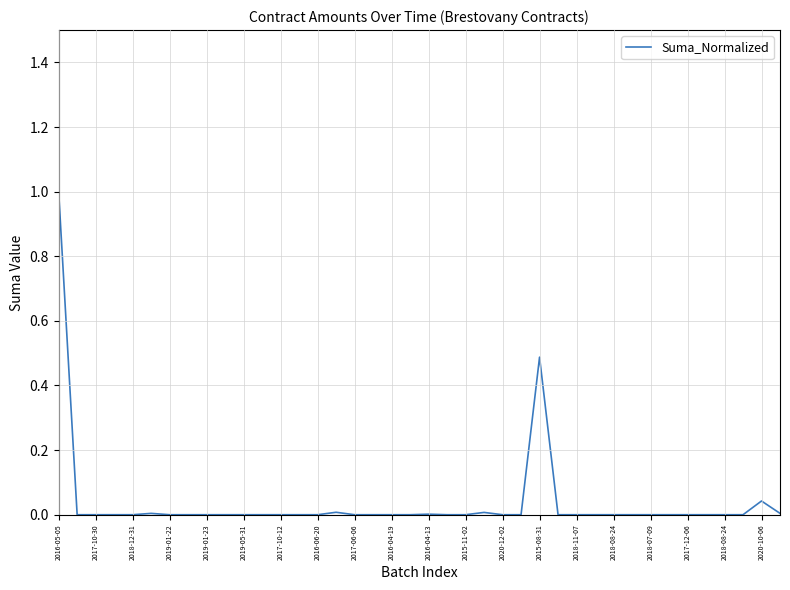

What is the greatest value displayed?

1.0